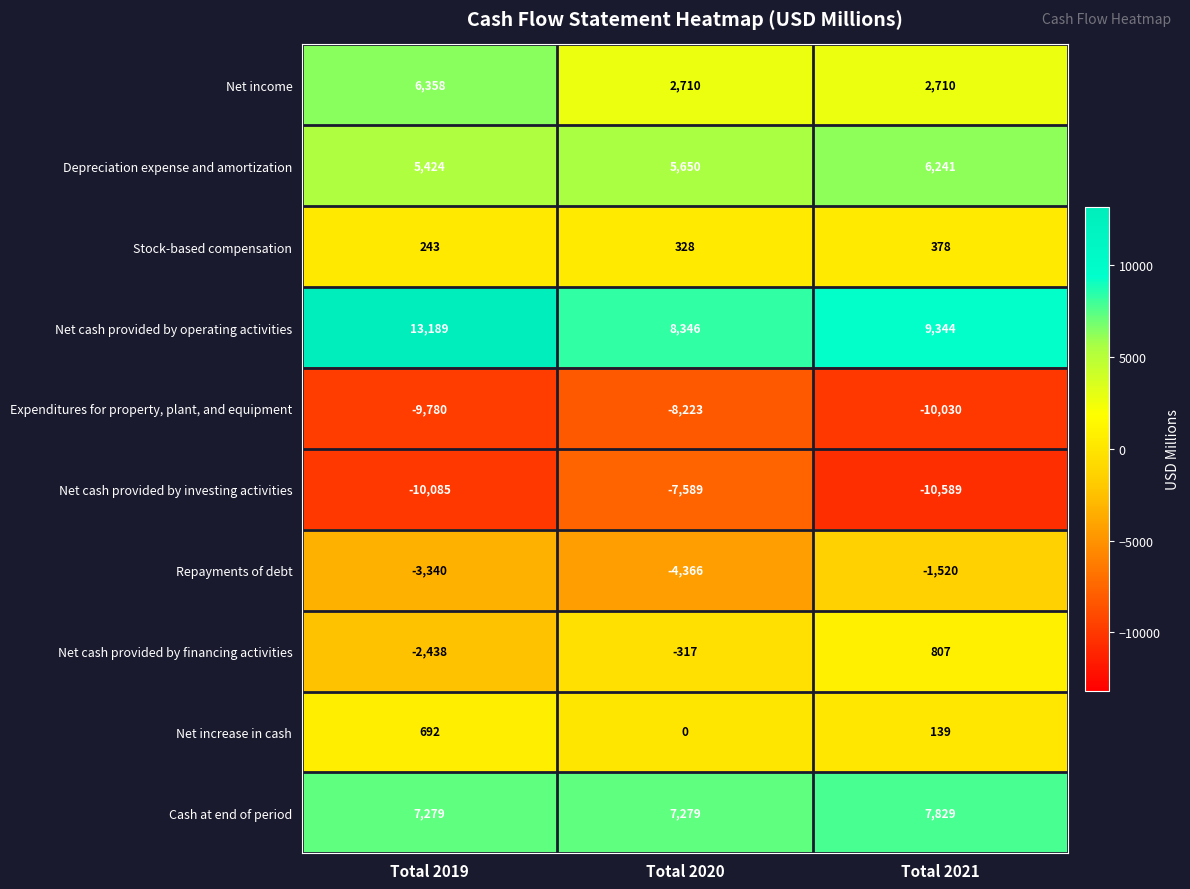

At how many categories does at least one series exceed 10401?

1